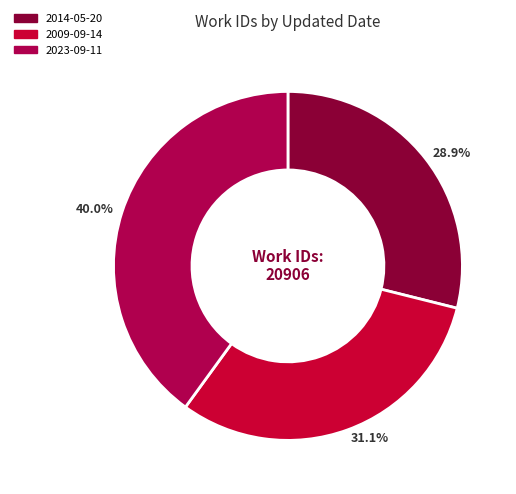

What percentage is the 2009-09-14 slice, to the nearest percent?

31%